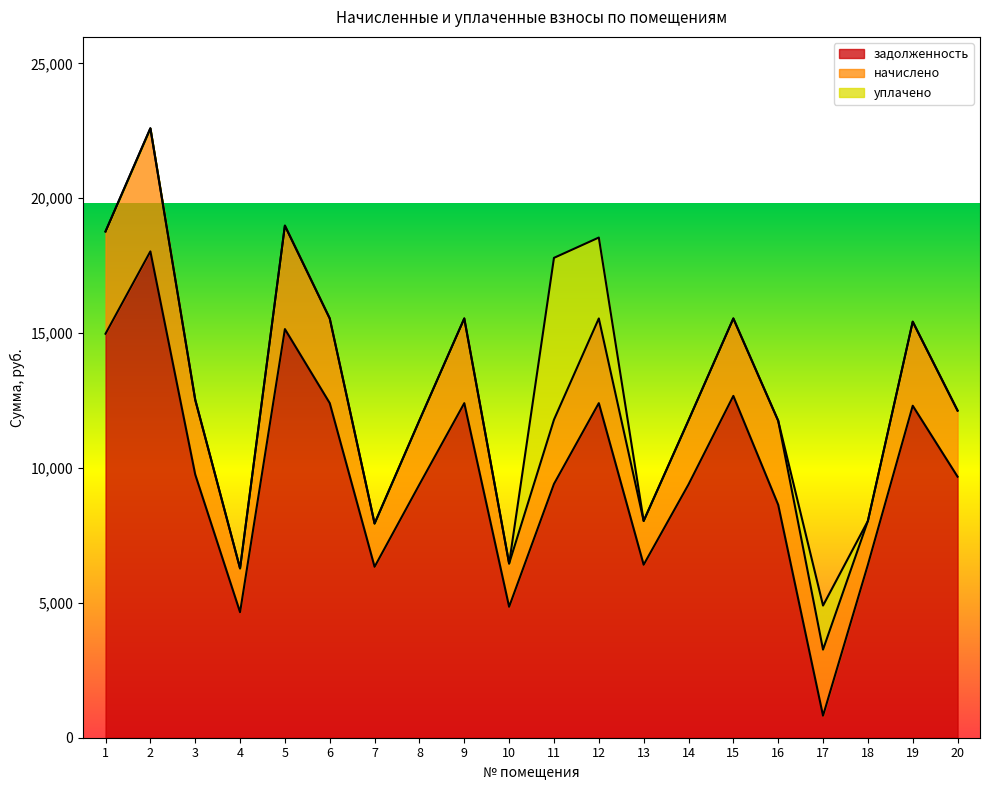

The value of уплачено at 11 is 8105.3. True or false?

False